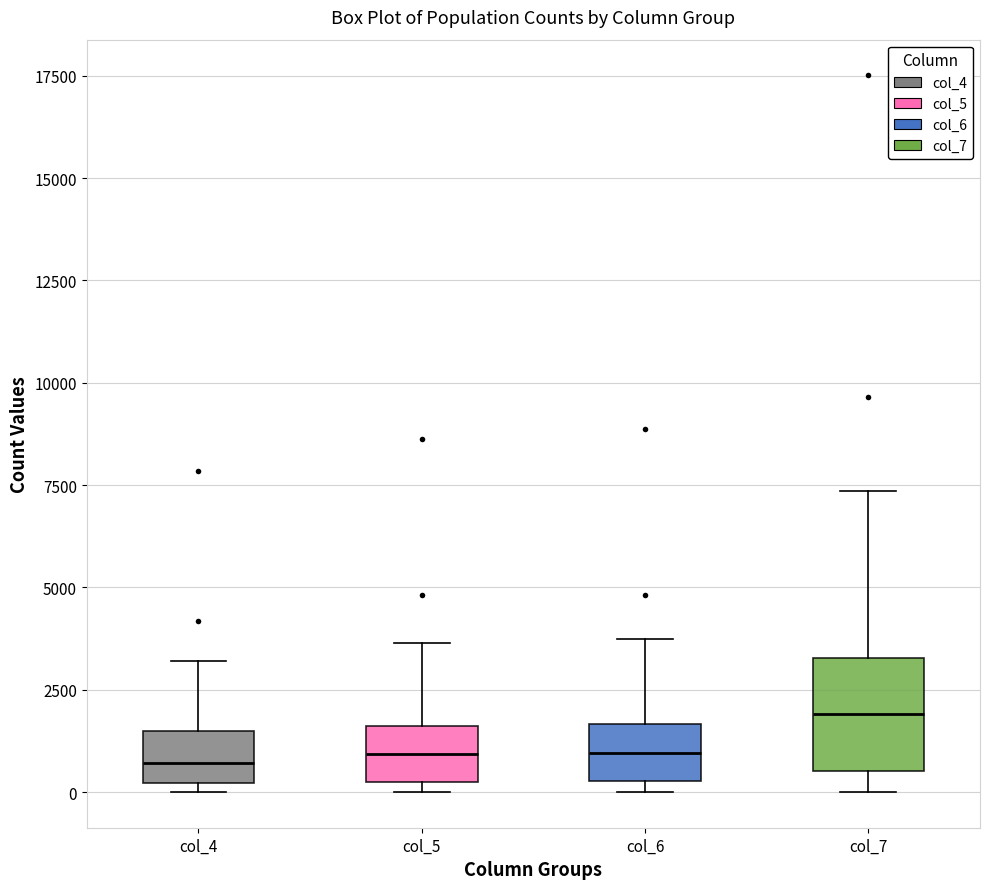

Reading left to right, transcribe this box plot: for each box, give where its median line is, the range the box spans, and where its two whiskers end, as read against the y-axis. The values are not printed on the chart, so give them approximately, as read against the axis.

col_4: median 500, box 0 to 1500, whiskers 0 (just below the box's lower edge) to 3000
col_5: median 1000, box 500 to 1500, whiskers 0 to 3500
col_6: median 1000, box 500 to 1500, whiskers 0 to 3500
col_7: median 2000, box 500 to 3500, whiskers 0 to 7500